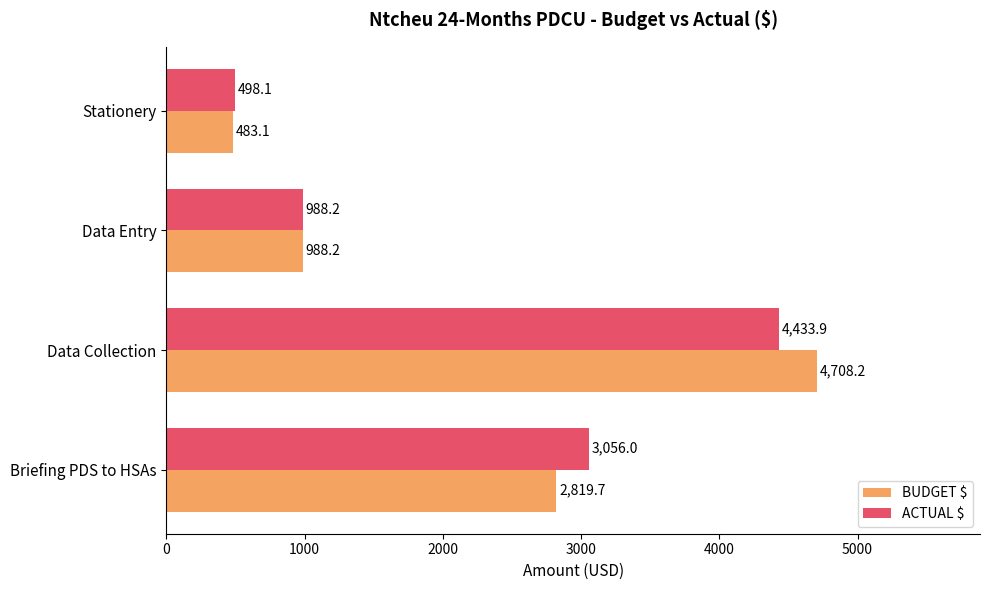

Which series has the largest total across all categories?

BUDGET $